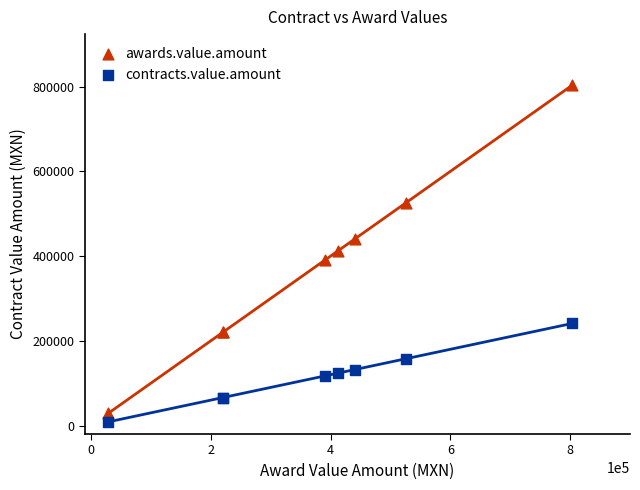

Which series contains the highest Y value?

awards.value.amount